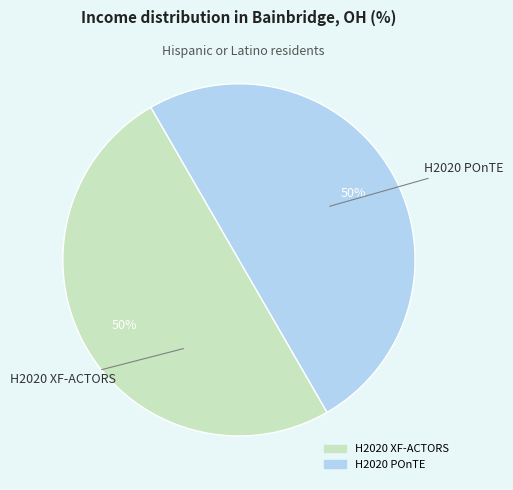

Is the sum of H2020 XF-ACTORS and H2020 POnTE greater than half?

Yes